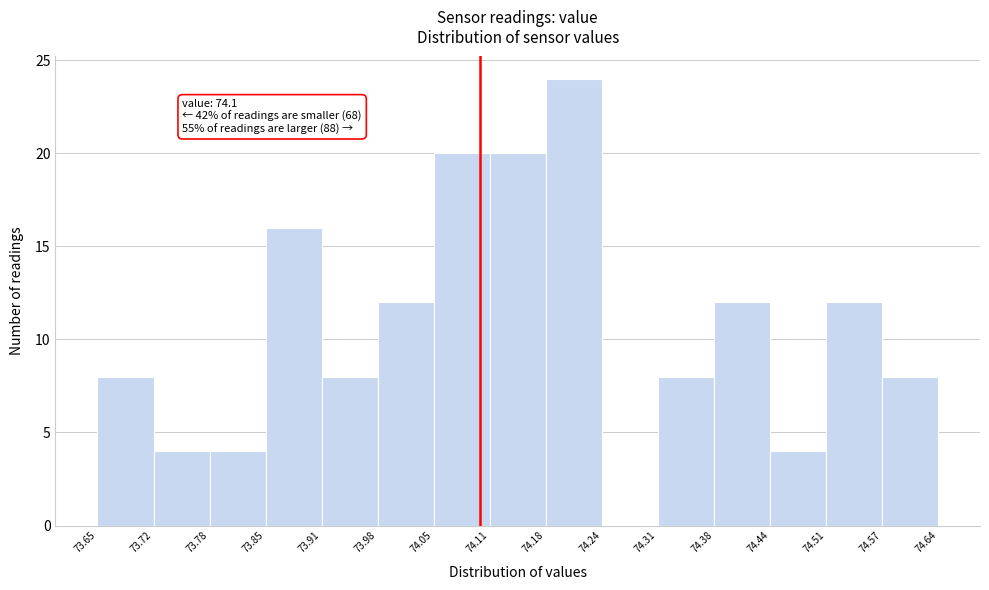

Over which range of the x-axis is the bar tallest?

74.18 to 74.24